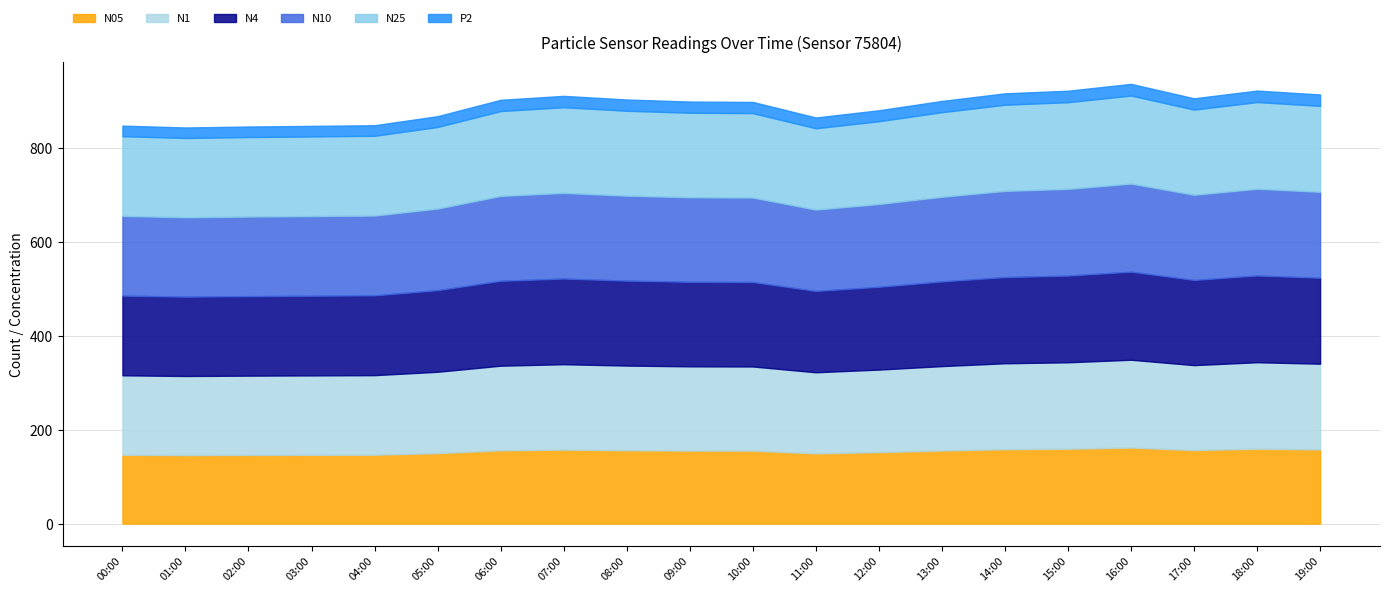

At which label does N25 first exceed 180?

06:00